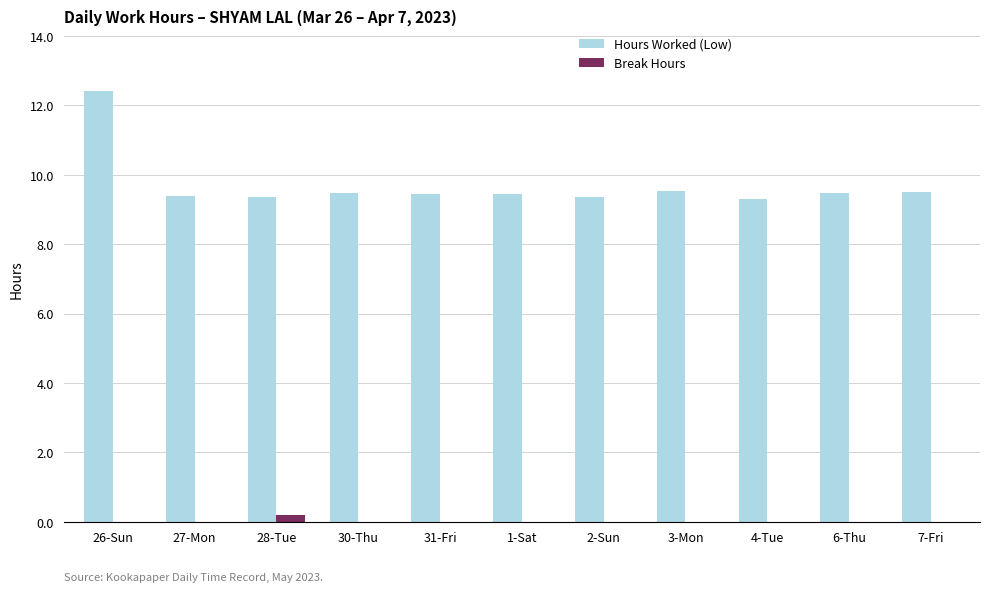

Is it true that Hours Worked (Low) equals 12.4 at 26-Sun?

True